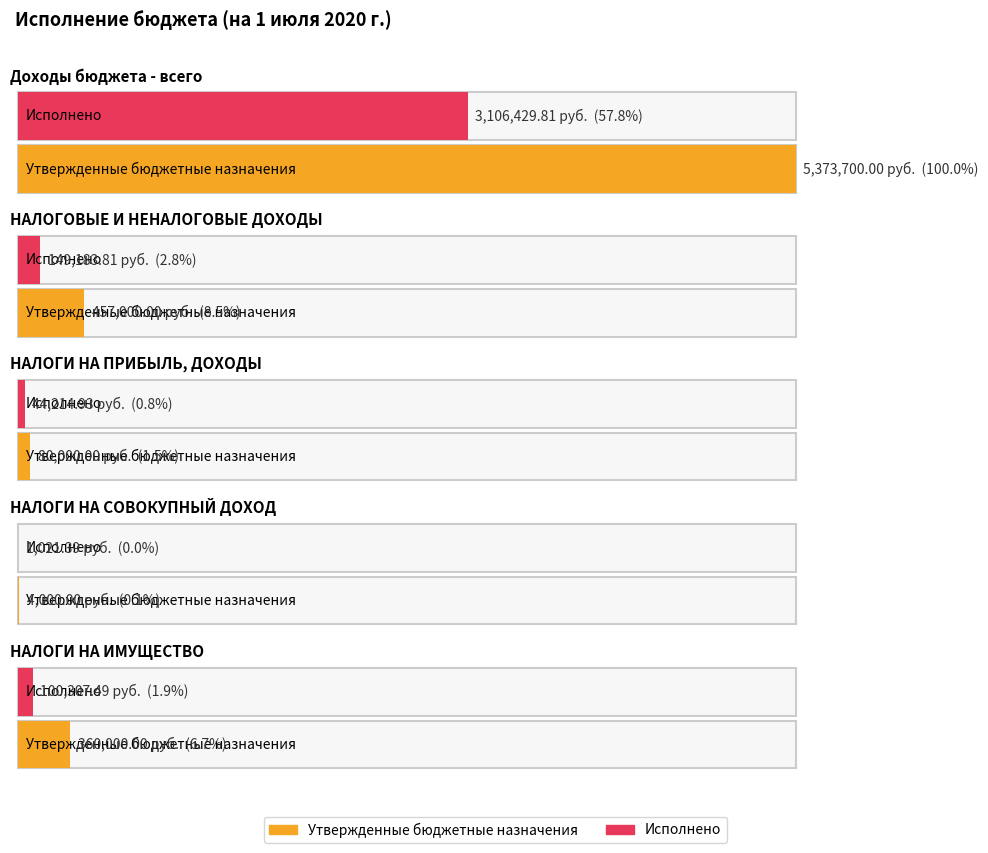

How many bars are there in each group?

2